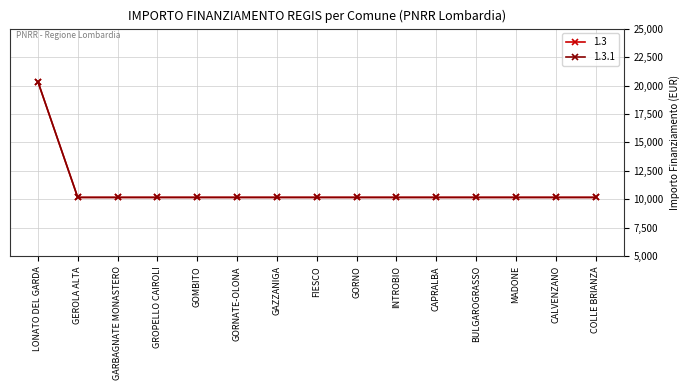

What is the label of the 7th point from the right?

GORNO